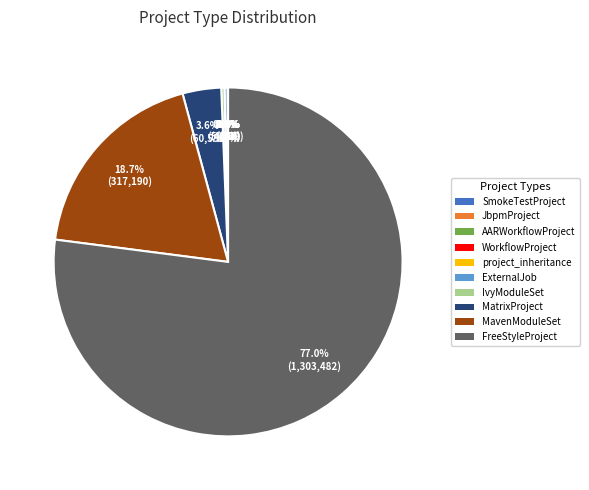

Is there a majority slice in this chart?

Yes